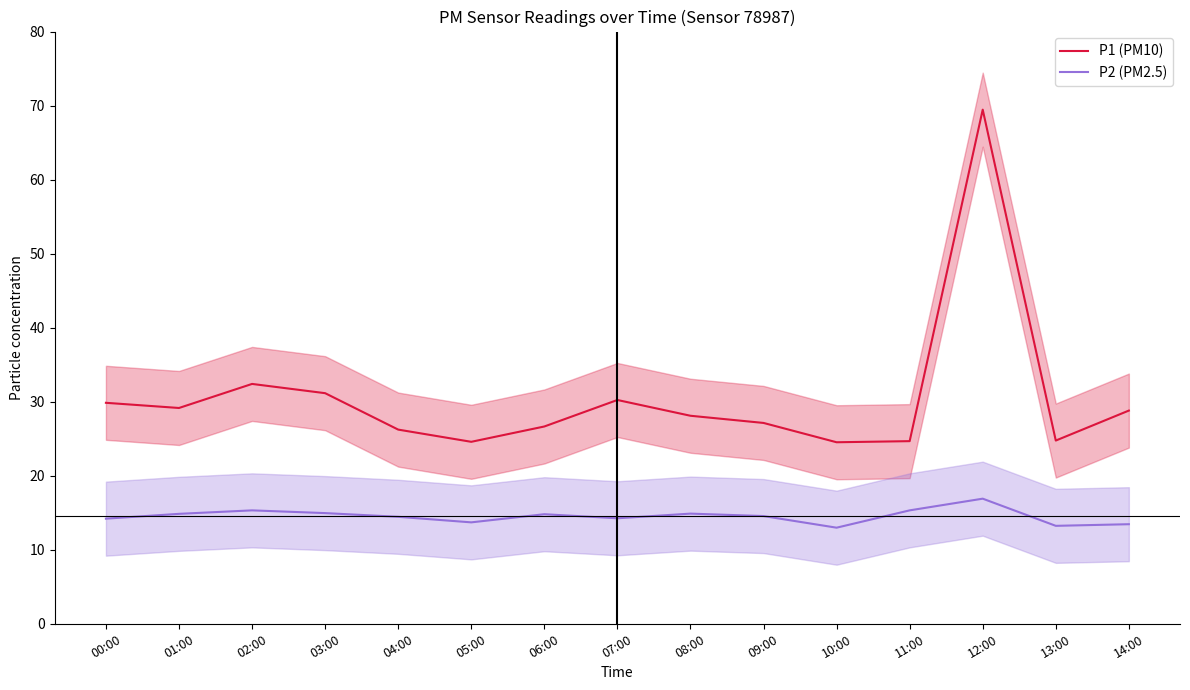

What is the difference between the highest and lowest values at 07:00?

16.0